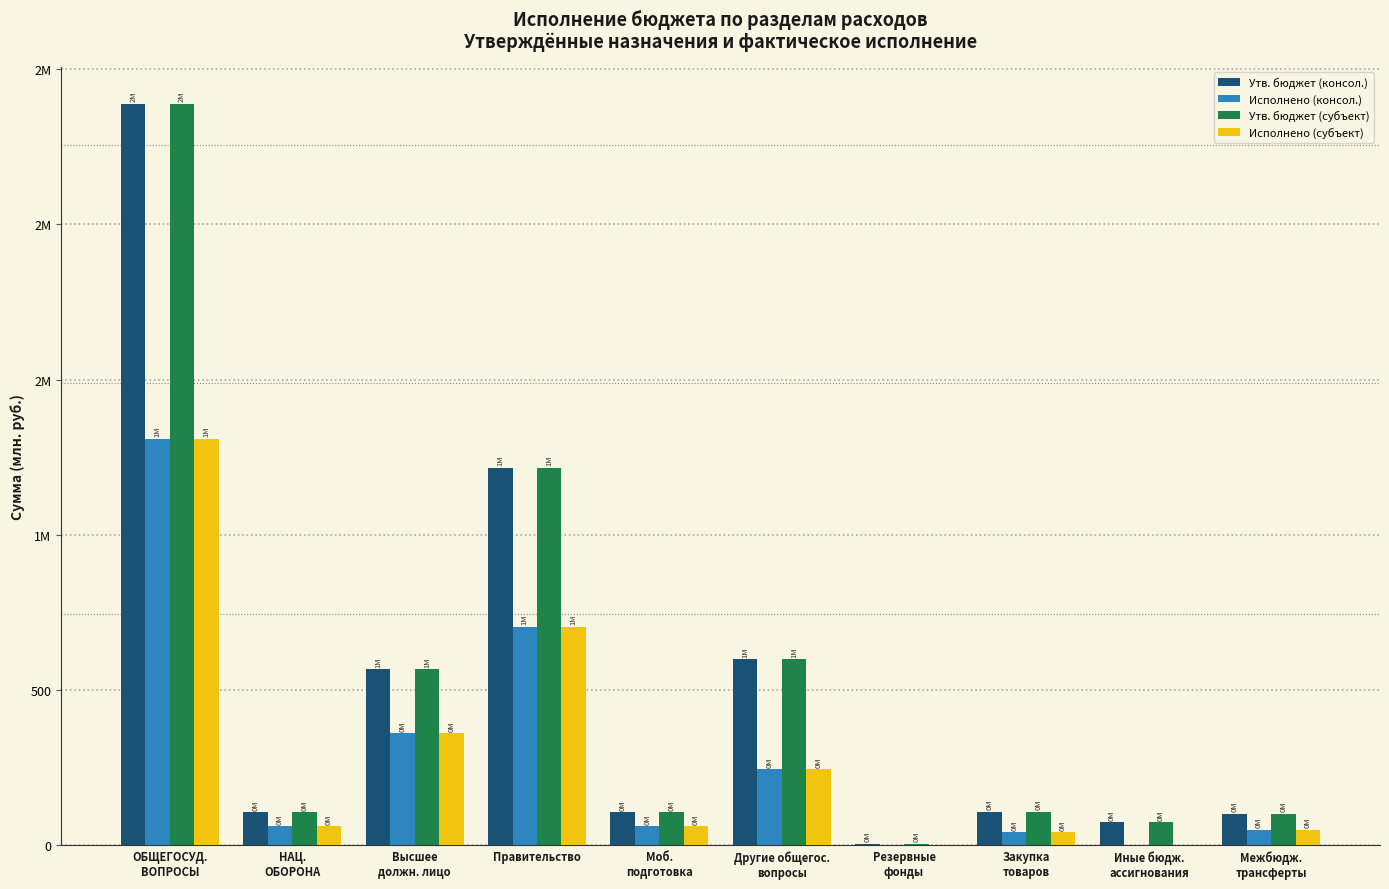

Are the bars grouped side by side (vs. stacked)?

Yes